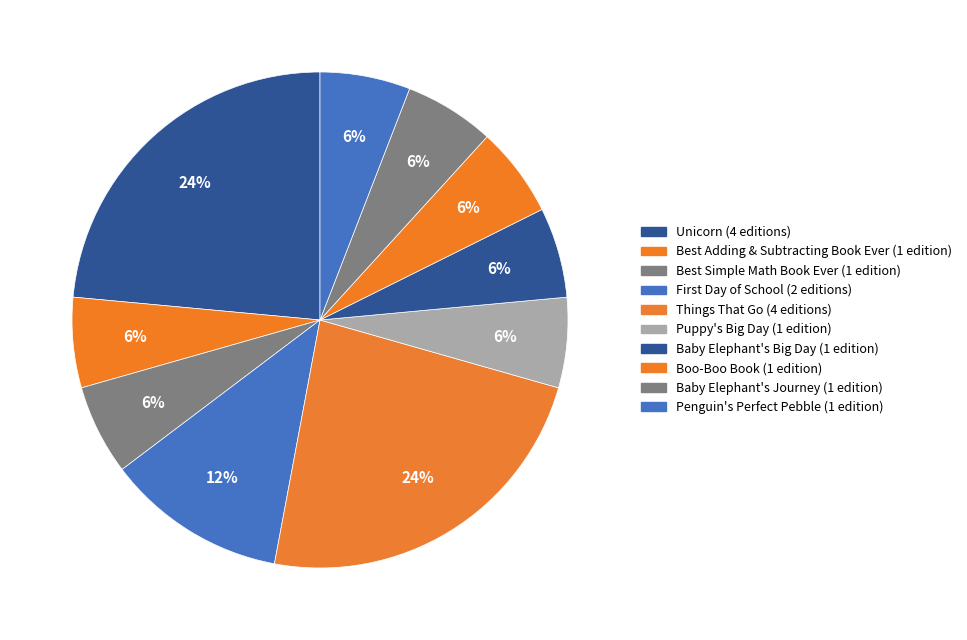

Count the number of slices in the pie.

10